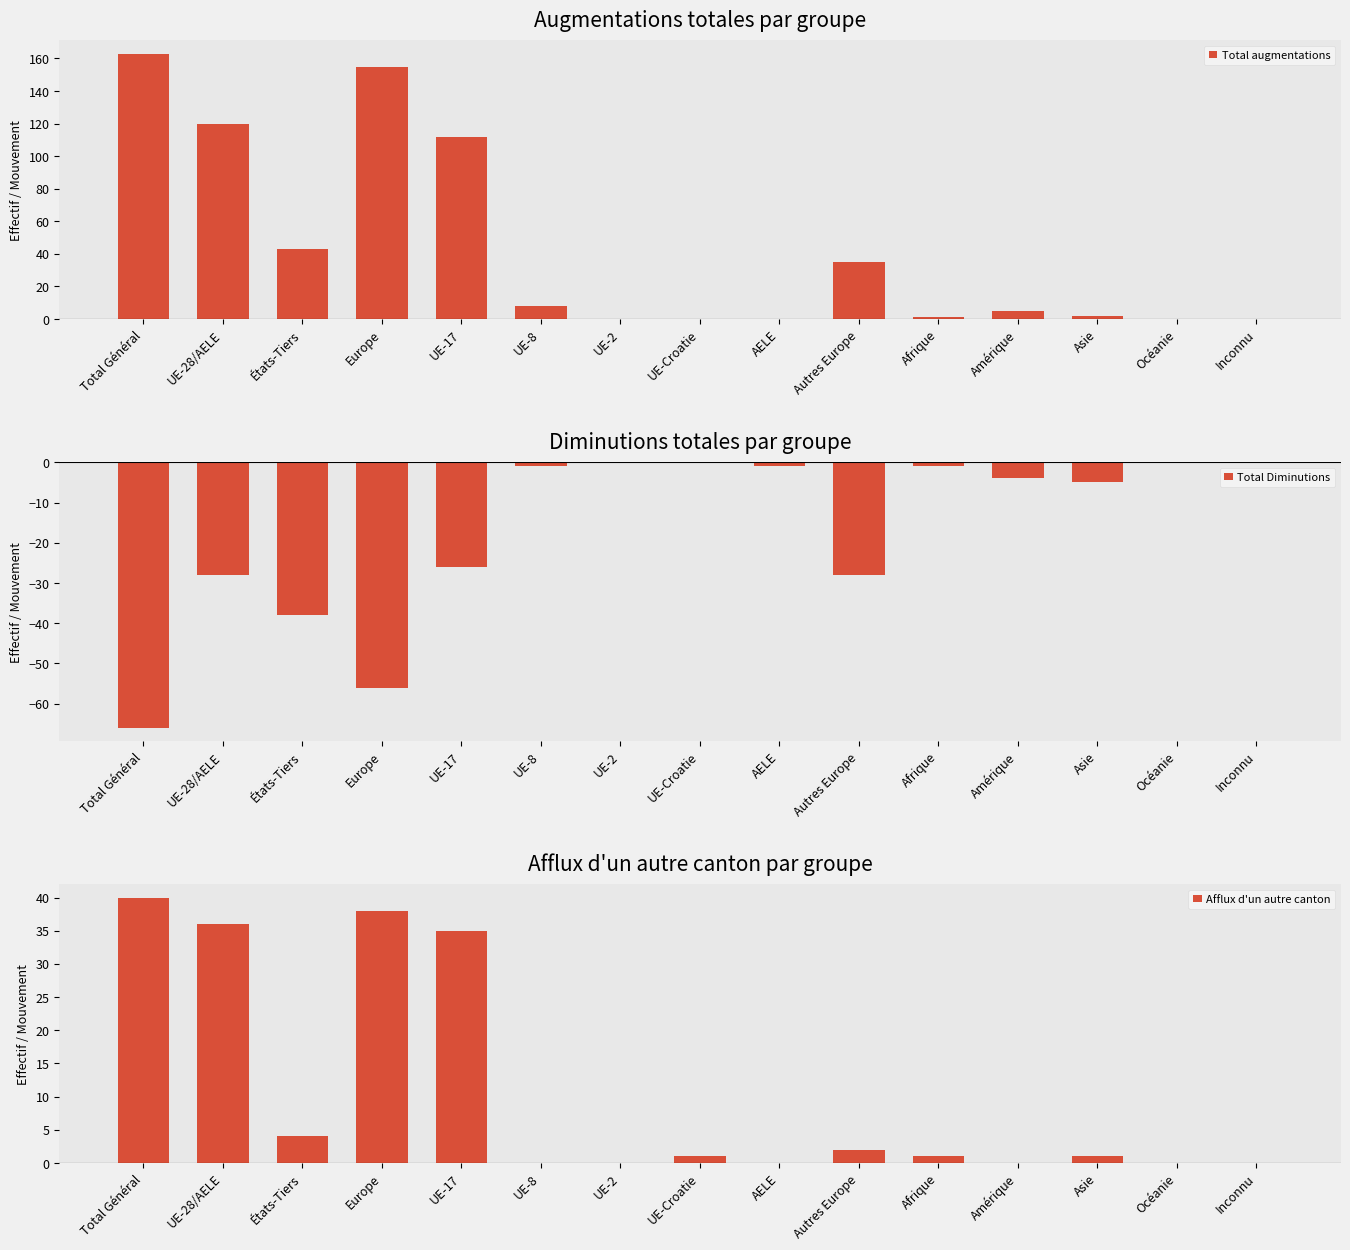

True or false: Total augmentations has a value of 9 at Autres Europe.

False